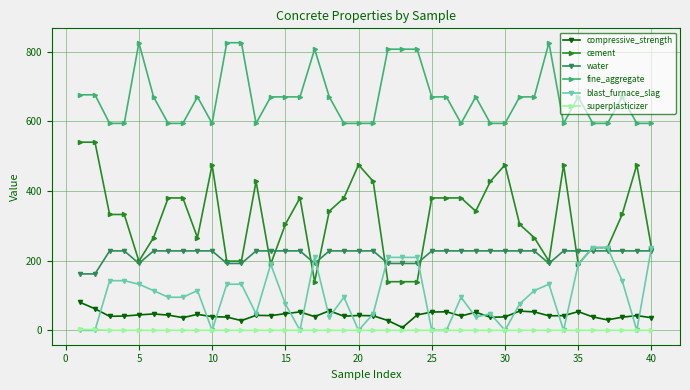

What are all the series names shown in the legend?

compressive_strength, cement, water, fine_aggregate, blast_furnace_slag, superplasticizer